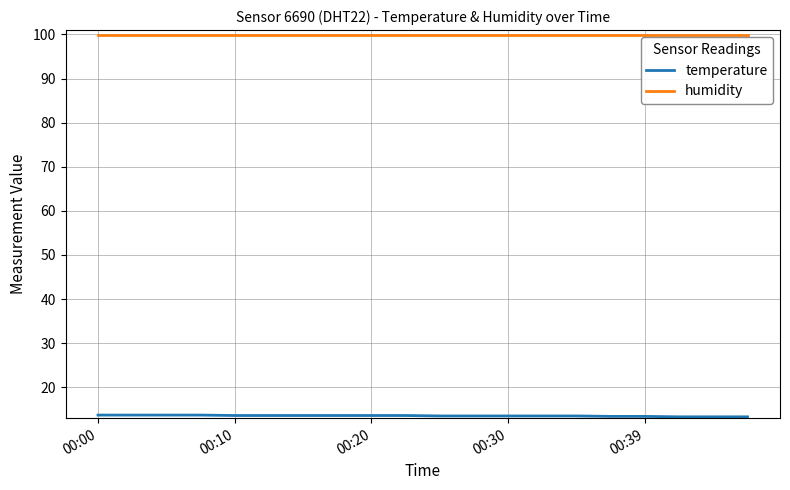

What is the greatest value displayed?

99.9